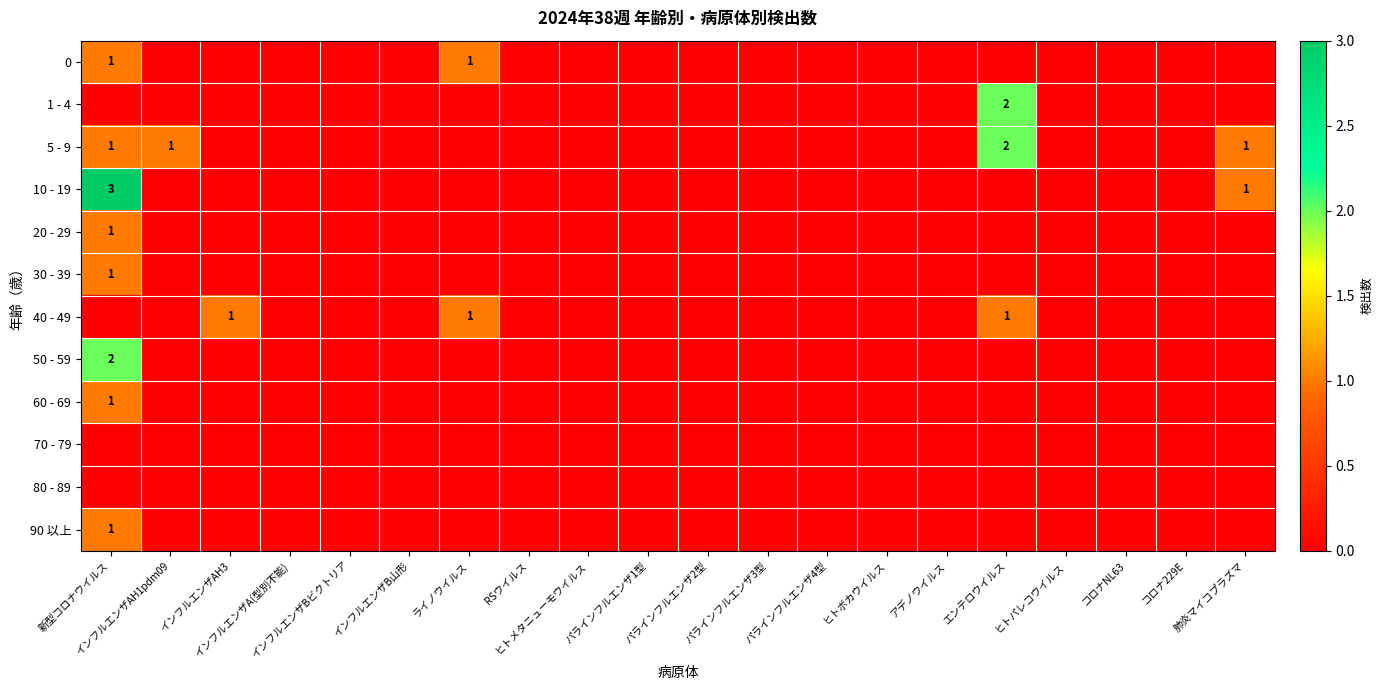

The value of 80 - 89 at ヒトボカウイルス is 0. True or false?

True